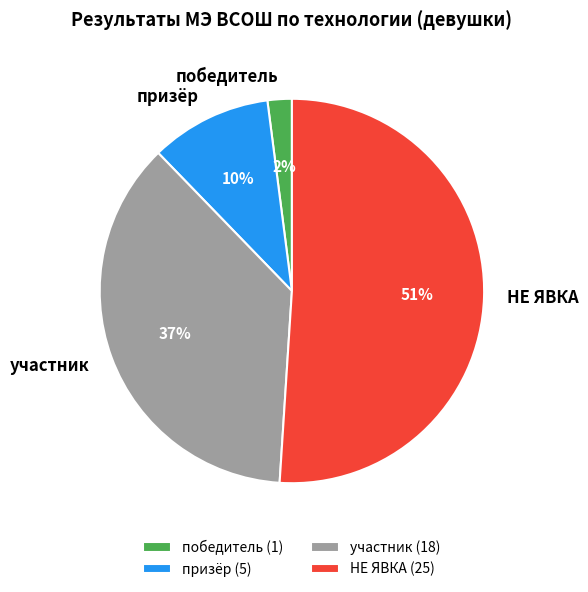

Do призёр and победитель together represent more than half of the pie?

No